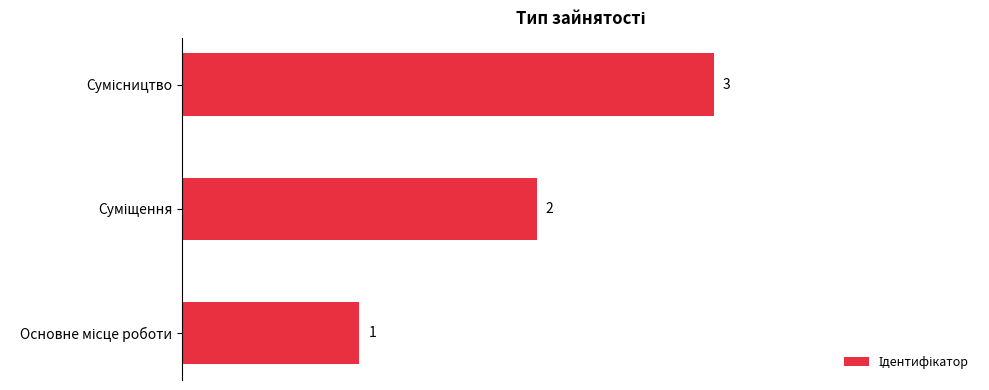

What is the greatest value displayed?

3